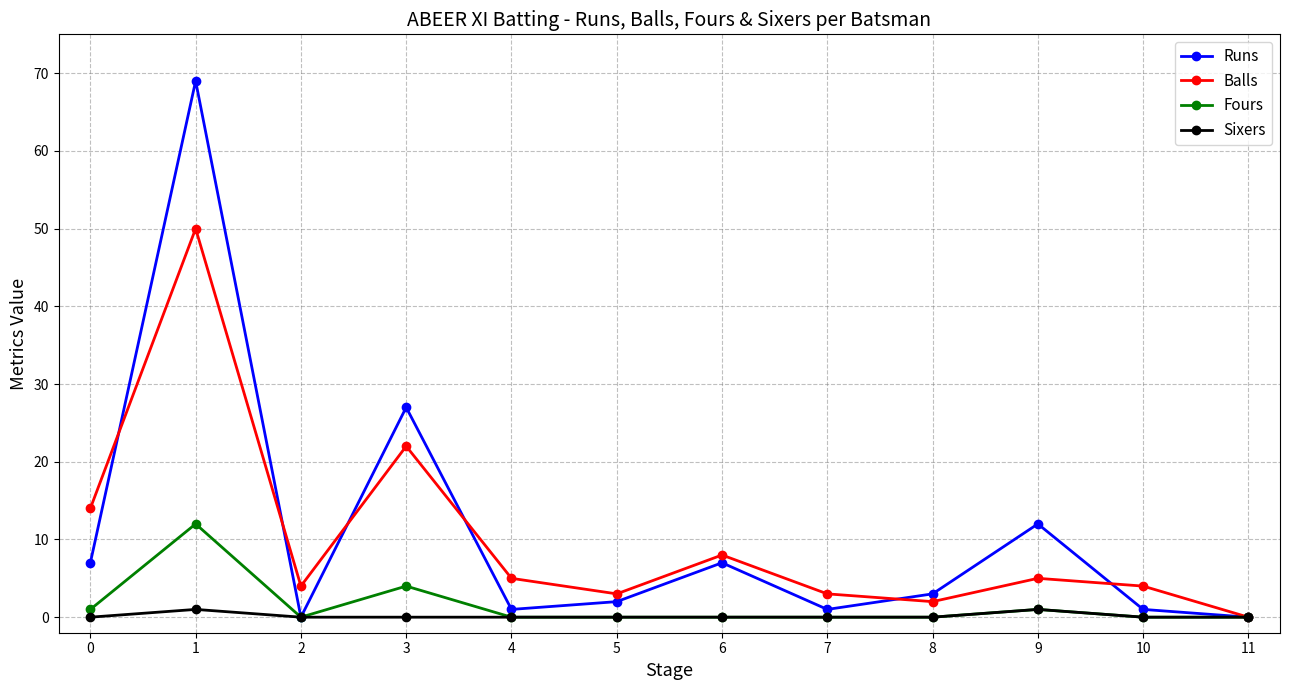

Count the number of data series in this chart.

4